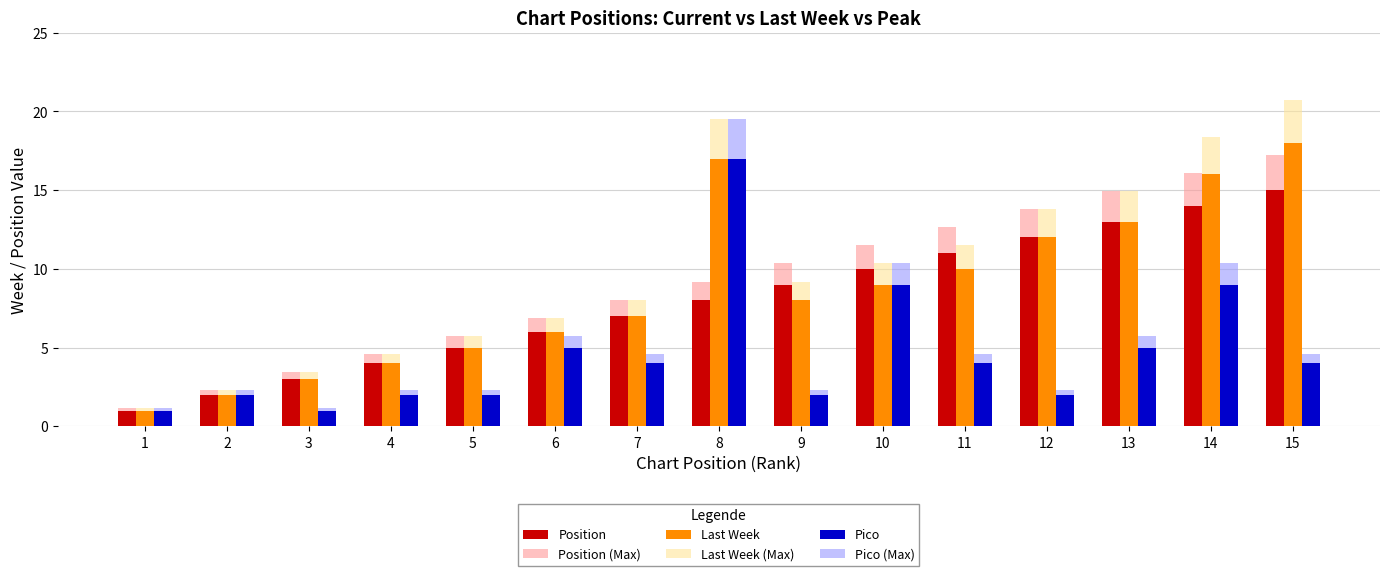

Which series has the largest range (max minus min)?

Last Week (Max)